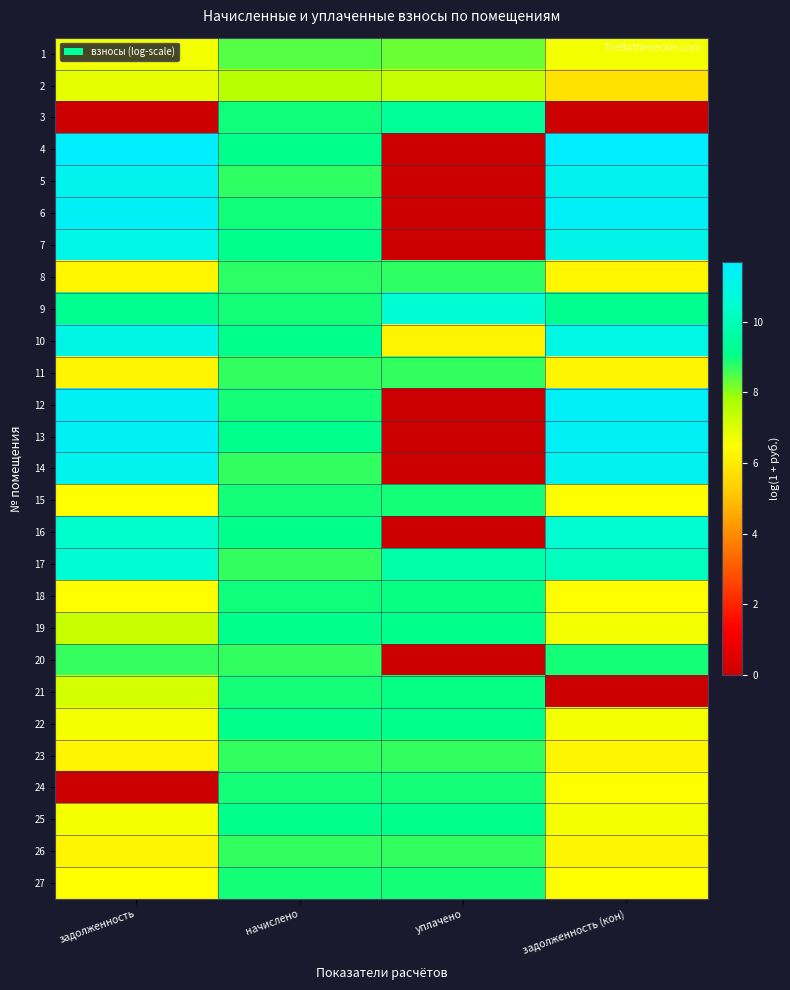

Between задолженность (кон) and задолженность, which is larger?

задолженность (кон)